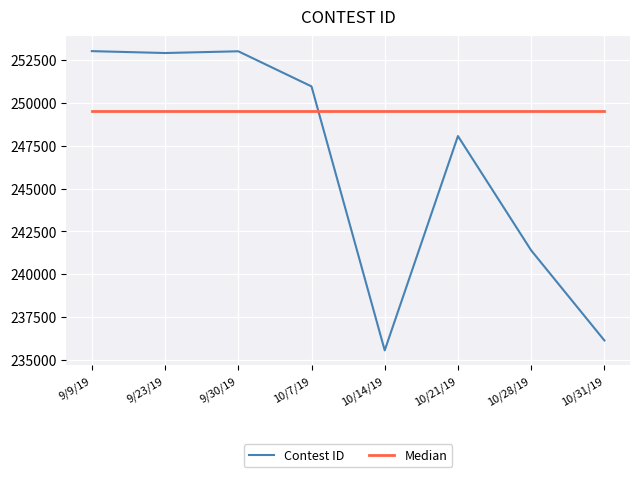

Which label corresponds to the smallest value in the chart?

10/14/19